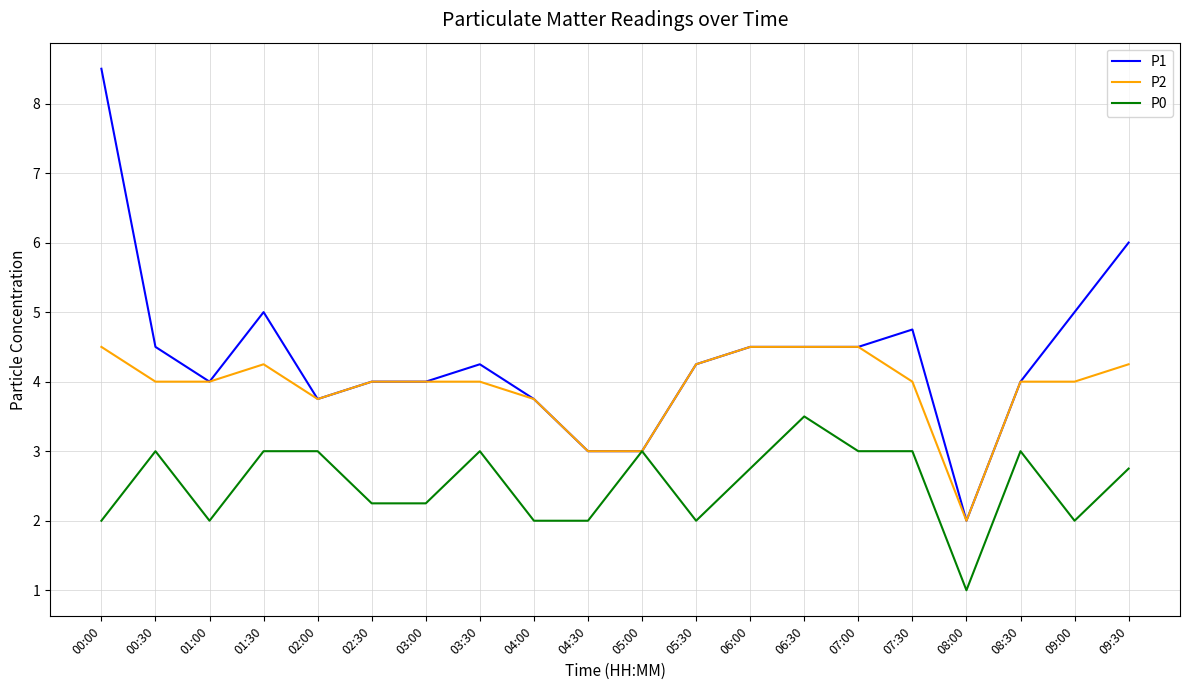

Rank the series by their maximum value, from lowest to highest.

P0, P2, P1